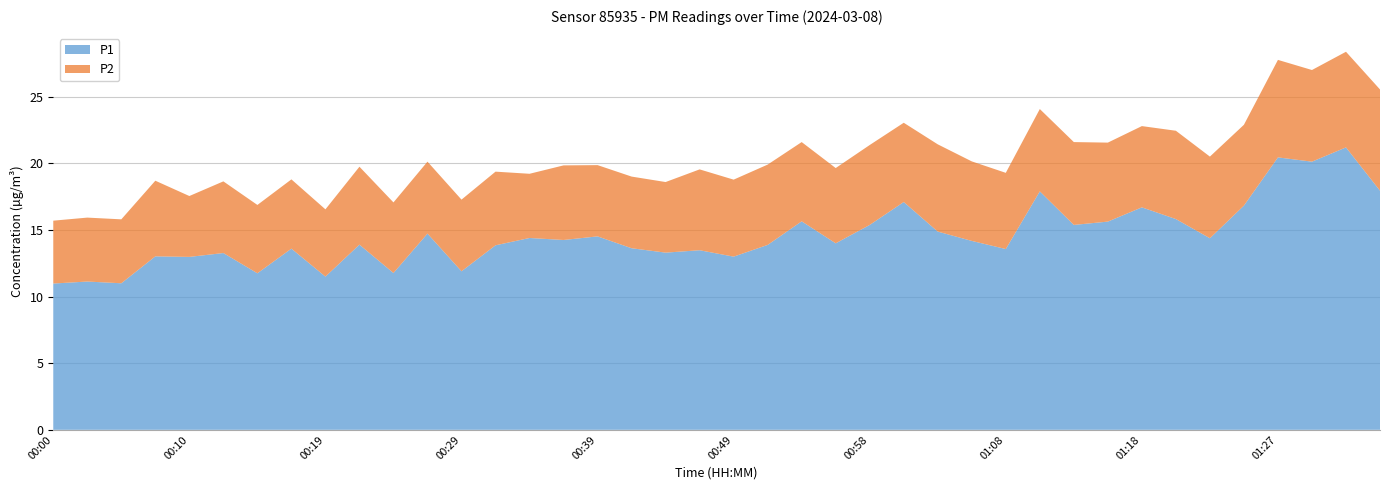

Reading left to right, transcribe all the data shown in this chart.

P1: 11.0	11.1	11.0	13.0	13.0	13.3	11.8	13.6	11.5	13.9	11.8	14.7	11.9	13.8	14.4	14.2	14.5	13.6	13.3	13.5	13.0	13.9	15.7	14.0	15.4	17.1	14.9	14.2	13.6	17.9	15.4	15.6	16.7	15.8	14.4	16.8	20.4	20.1	21.2	17.9
P2: 4.7	4.8	4.8	5.7	4.6	5.4	5.1	5.2	5.0	5.8	5.3	5.4	5.4	5.5	4.8	5.6	5.3	5.4	5.3	6.1	5.8	6.0	6.0	5.7	6.0	6.0	6.5	6.0	5.7	6.2	6.2	5.9	6.1	6.6	6.1	6.1	7.3	6.9	7.2	7.6